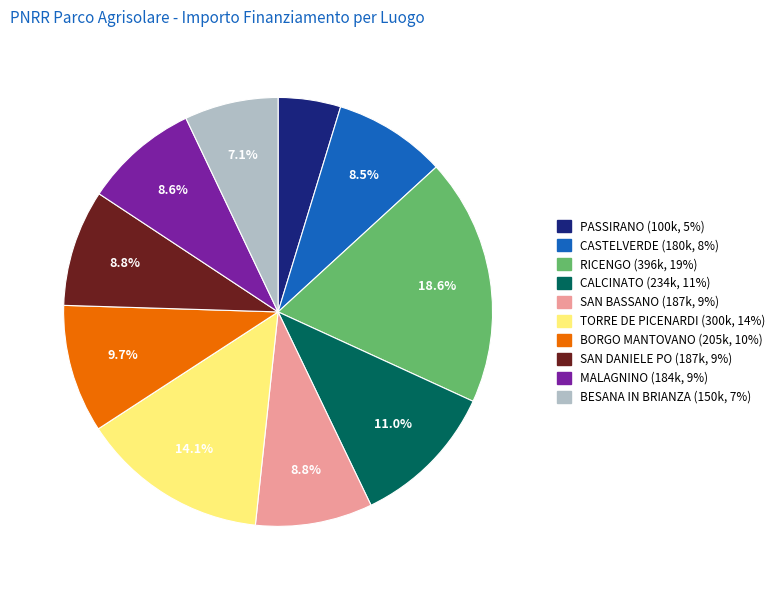

How many slices are in this pie chart?

10